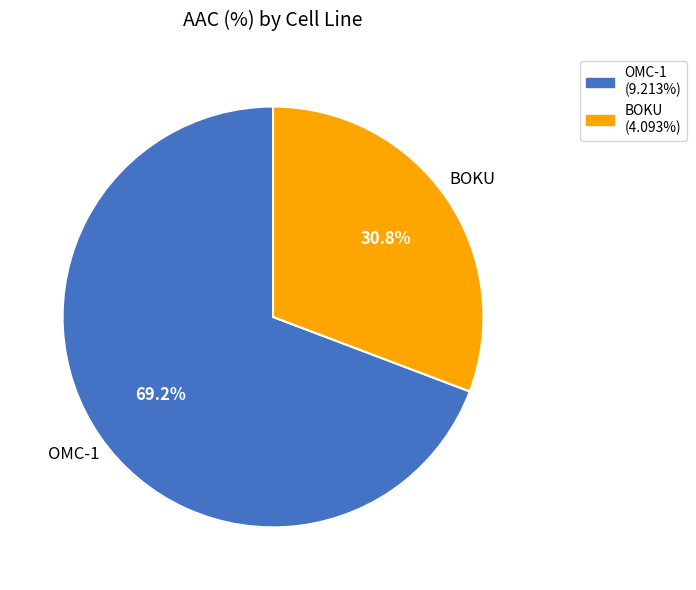

Between OMC-1 and BOKU, which is larger?

OMC-1